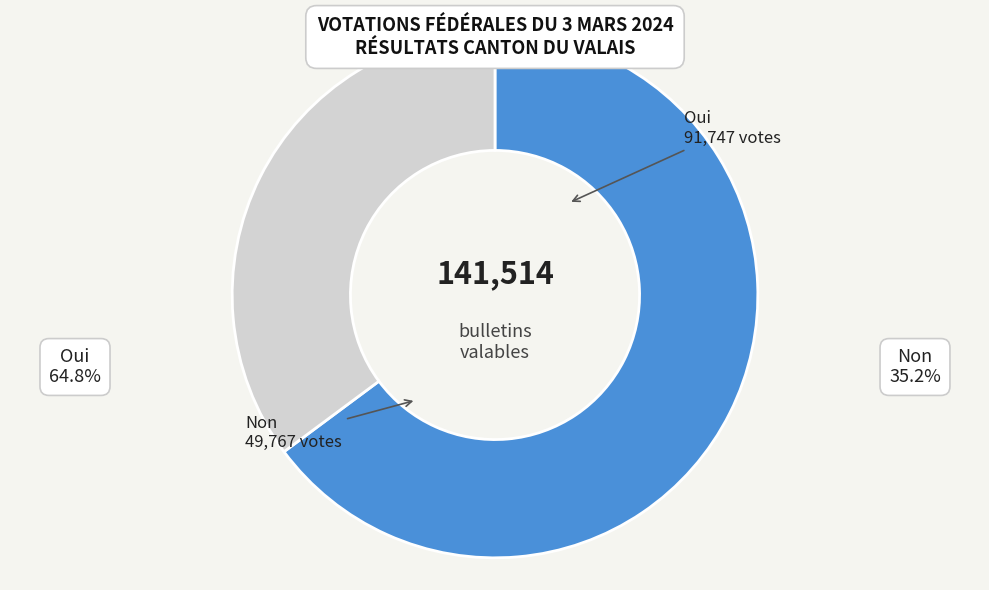

Is it true that Oui is 79% of the pie?

False